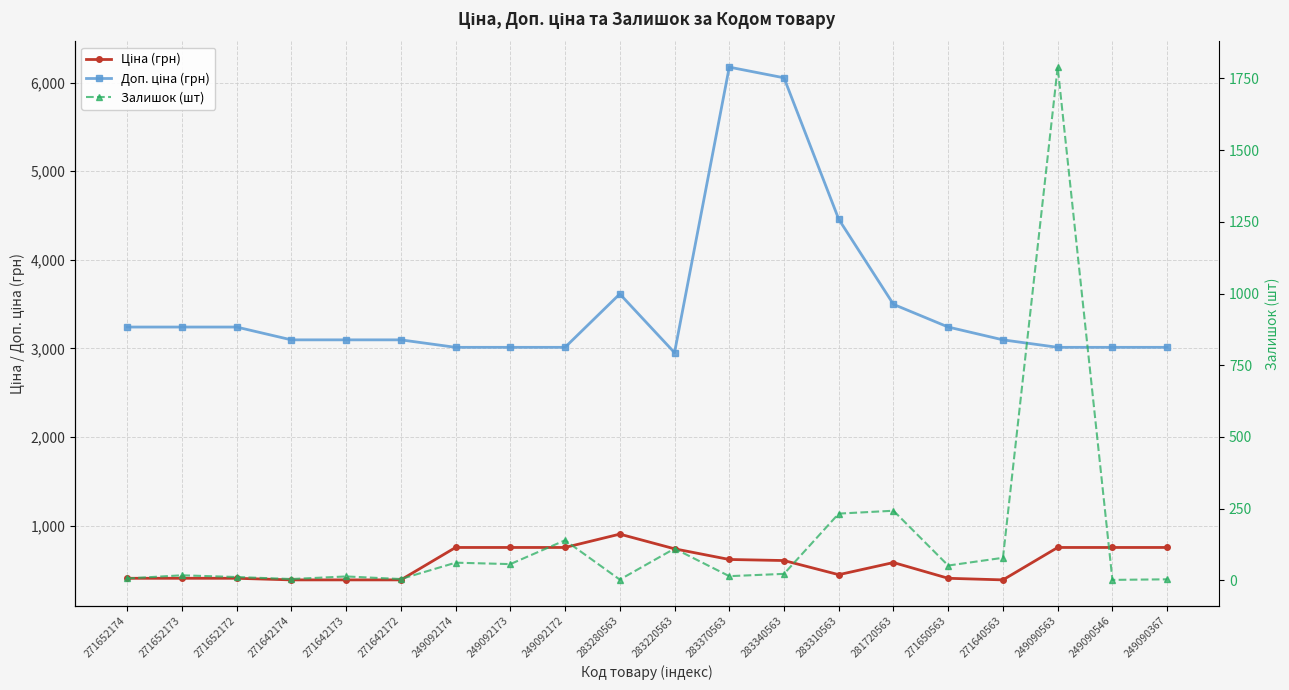

At which category does Ціна (грн) reach its first local peak?

283280563